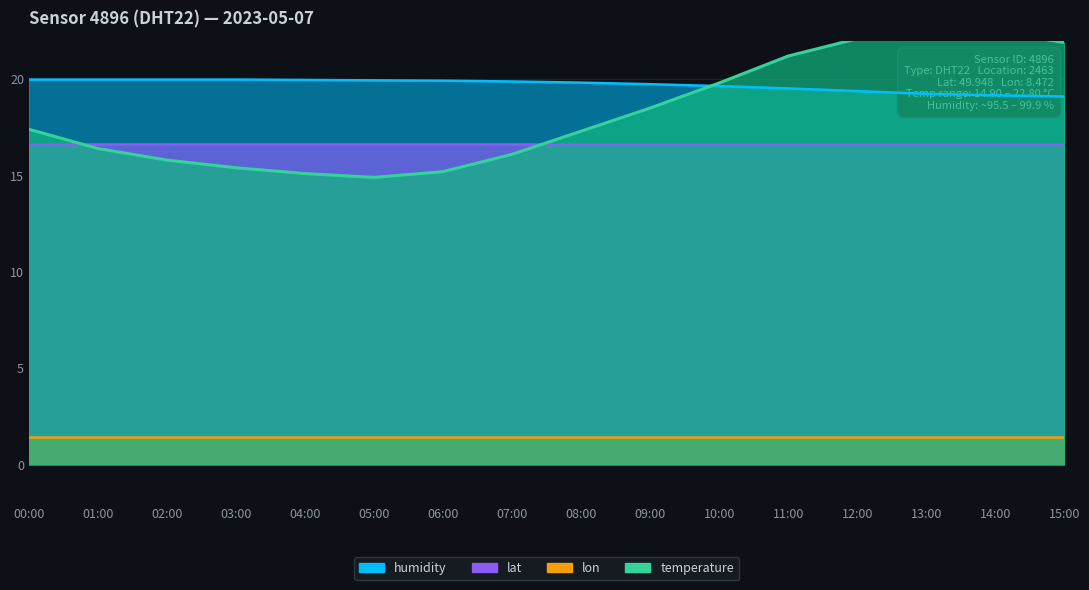

At which category is the sum across all series the highest?

13:00